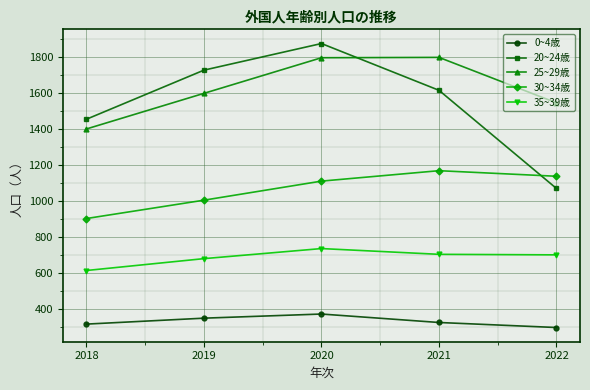

True or false: 35~39歳 and 0~4歳 cross at least once.

False